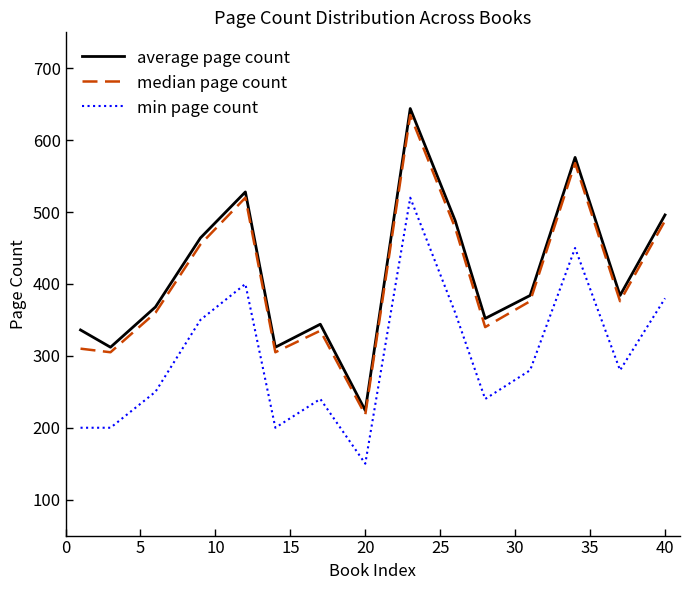

True or false: median page count and average page count intersect in this chart.

False